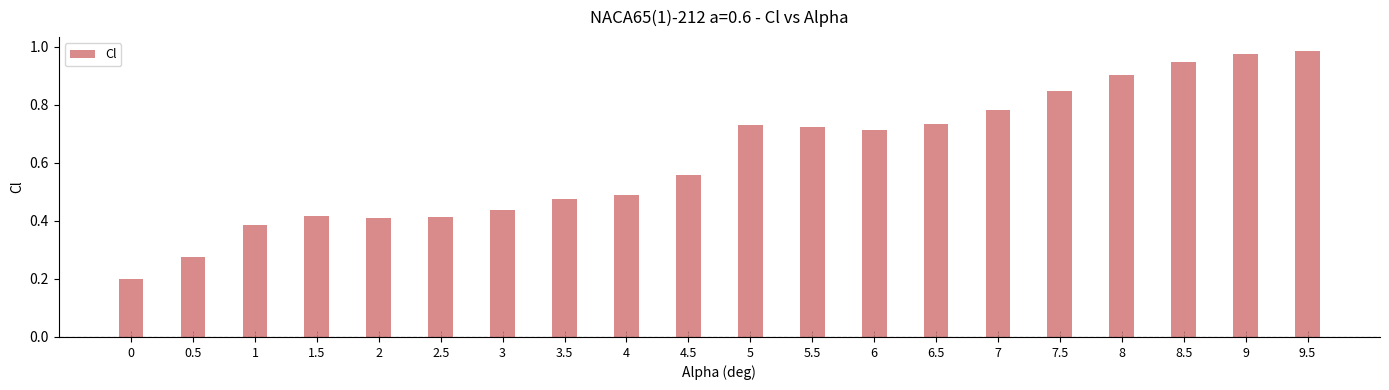

The value at 8 is 0.9. True or false?

True